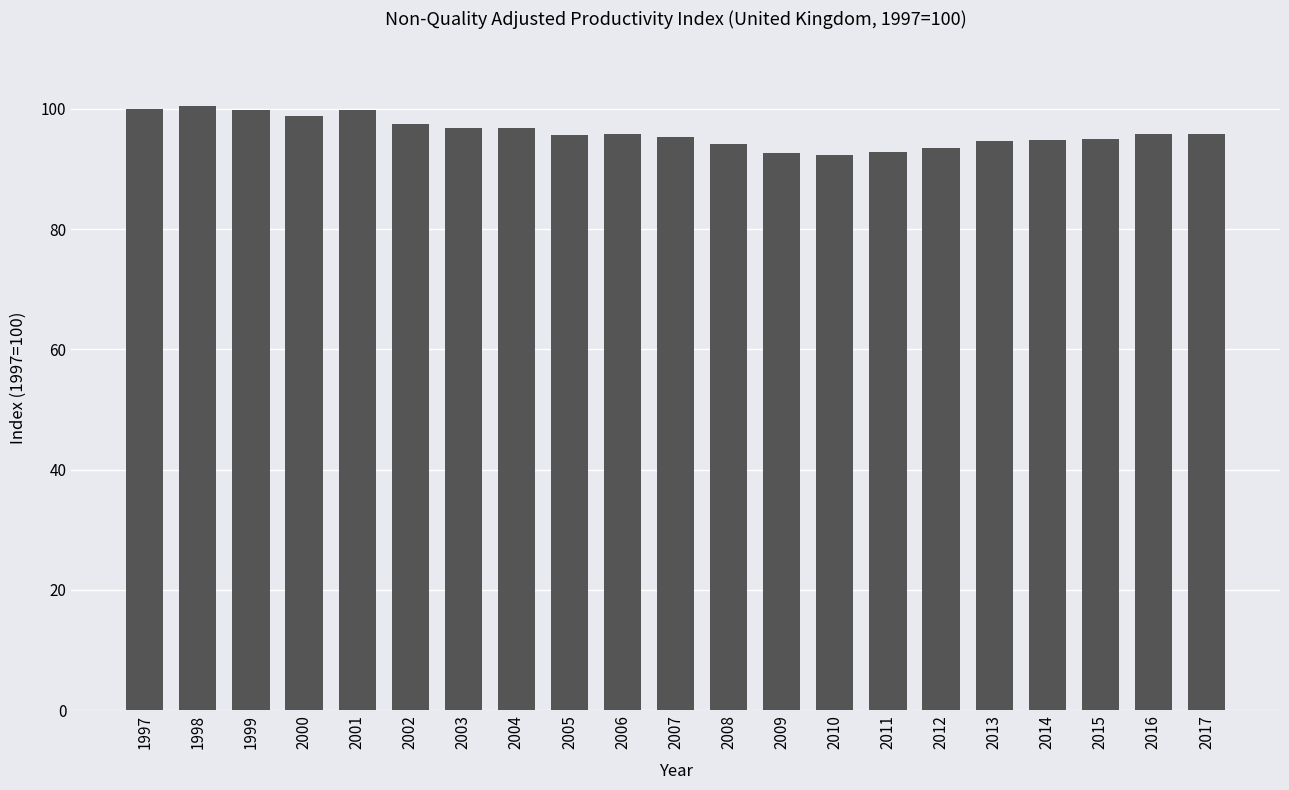

How many series are shown in this chart?

1